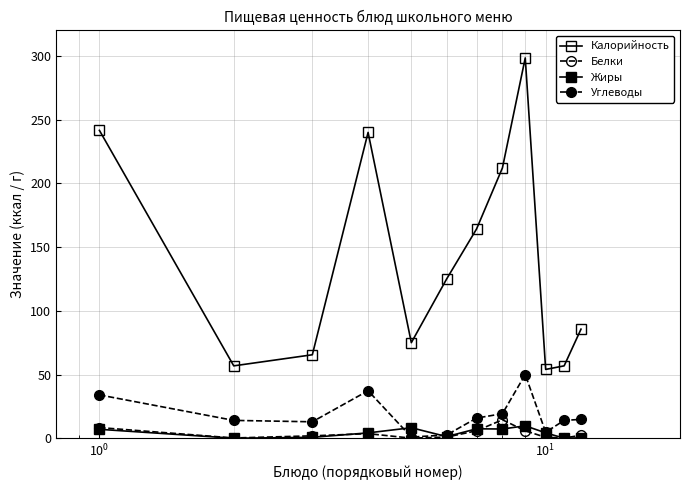

How many data points in Калорийность are above 125?

6